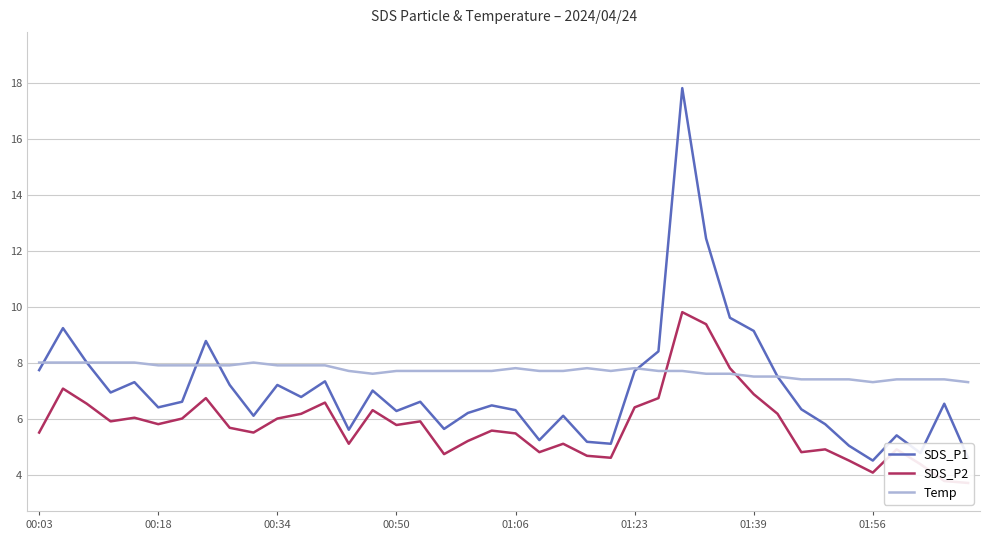

The Temp series shows 11.0 at 01:06. True or false?

False